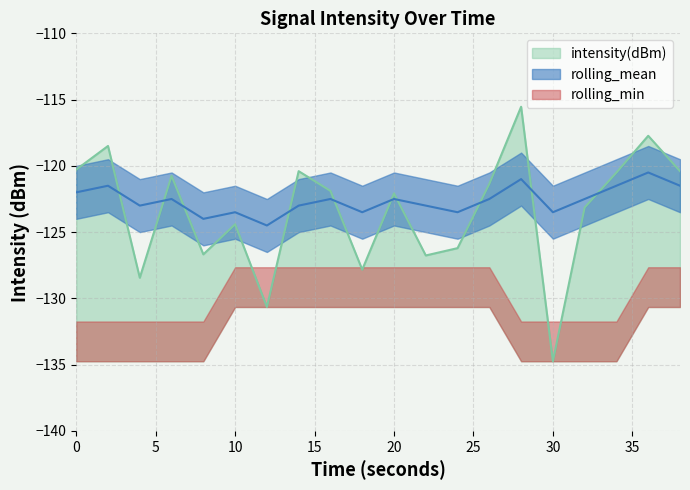

What is the value of the rolling_mean point at the 20th from the left?

-121.5